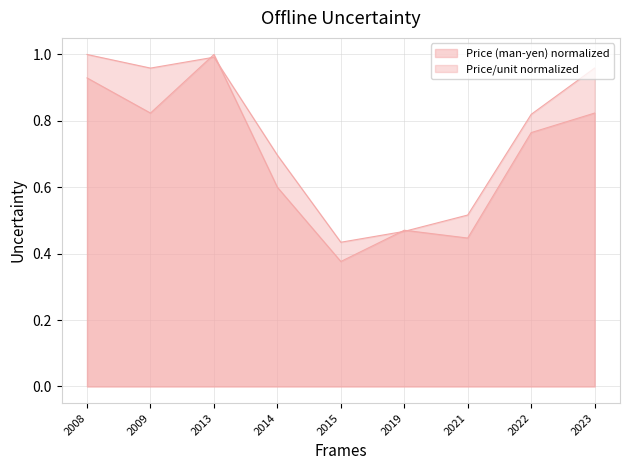

At which label does Price (man-yen) reach its minimum?

2015